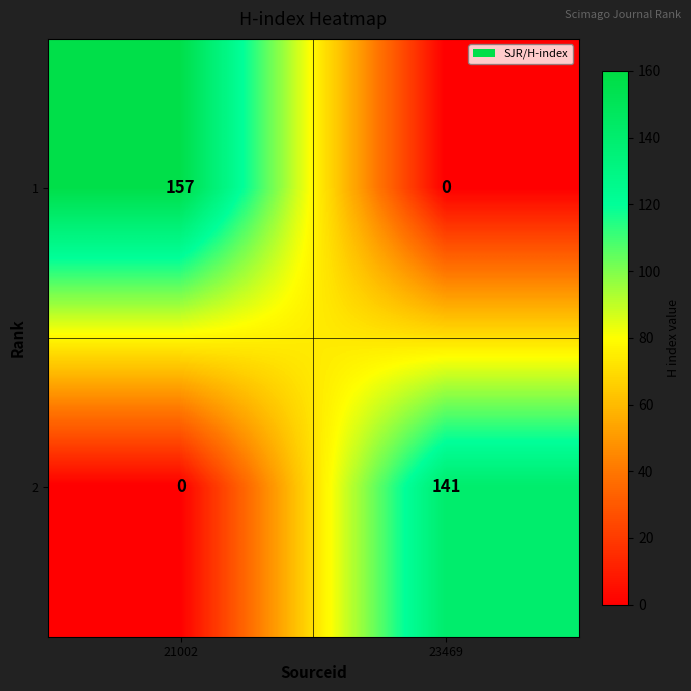

What is the difference between the maximum and minimum values in the 2 series?

141